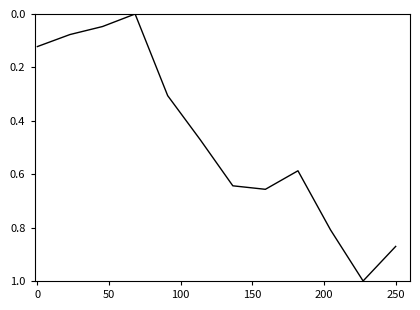

What is the greatest value displayed?

1.0